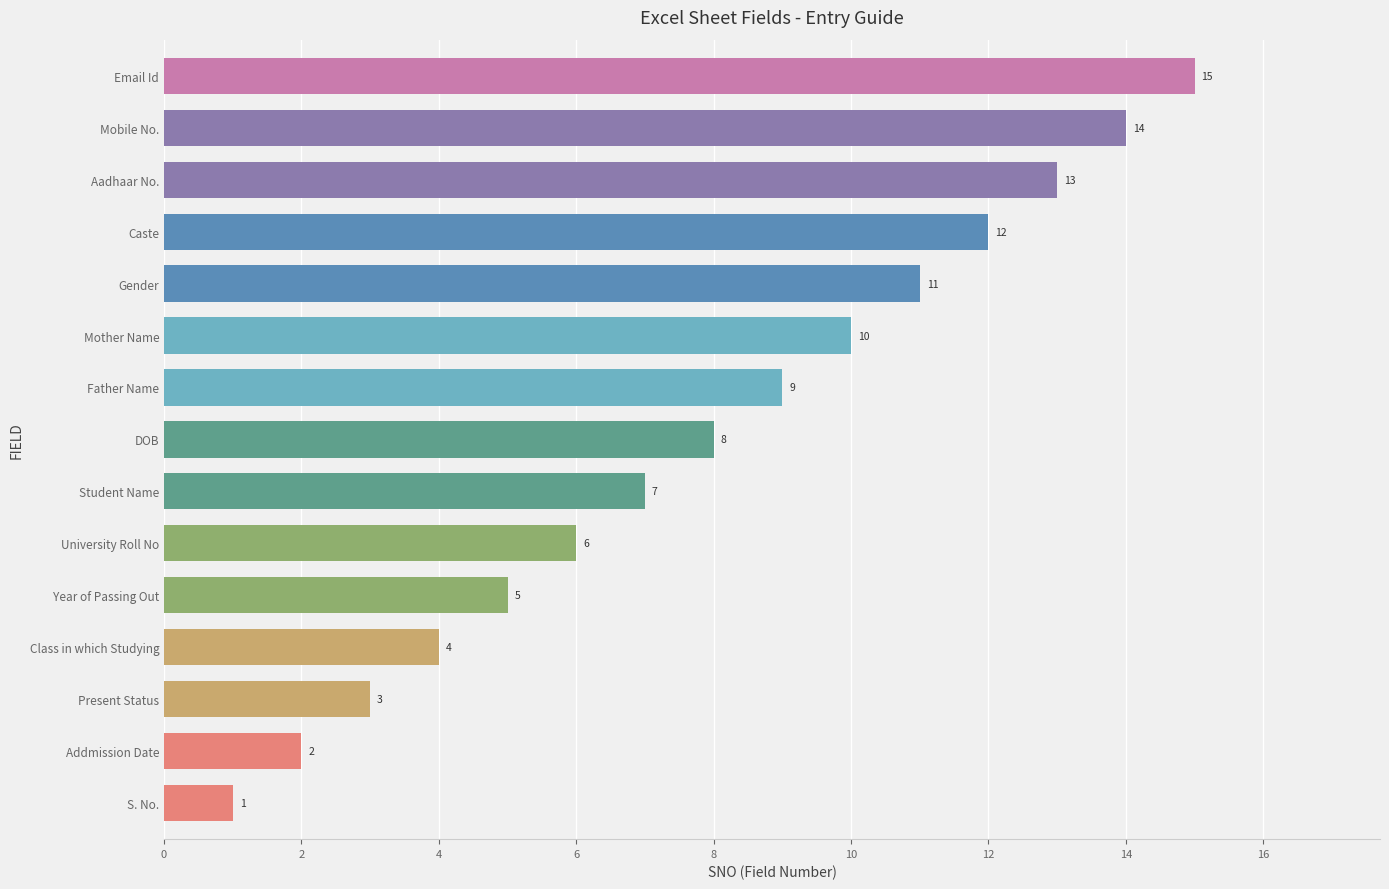

What is the average value?

8